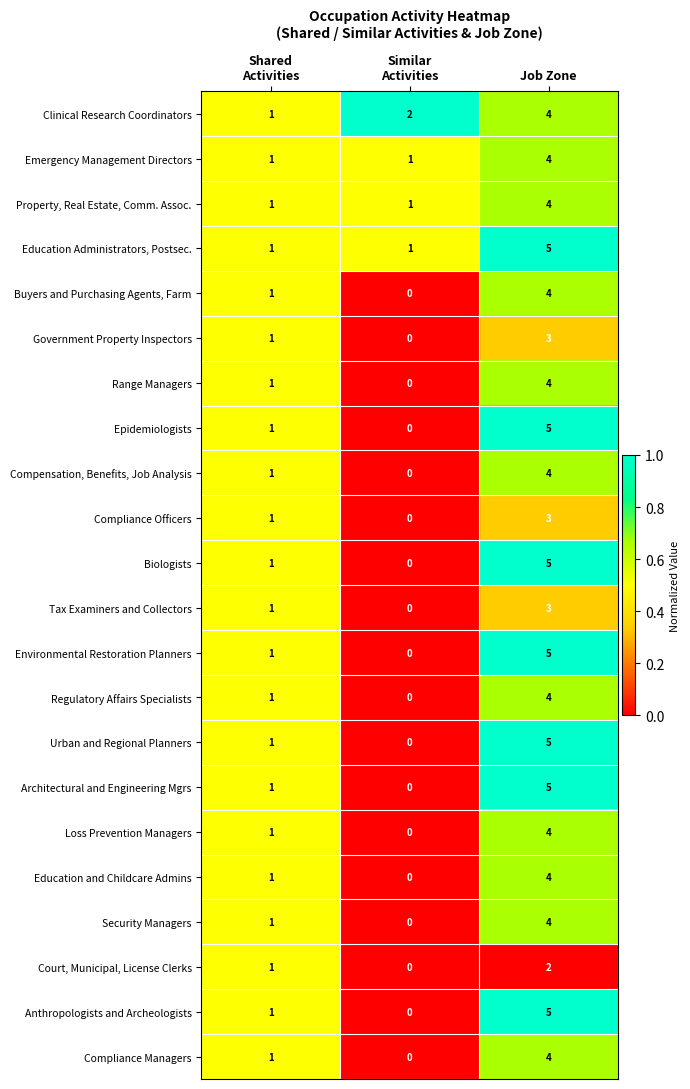

What is the difference between the maximum and minimum values in the Range Managers series?

4